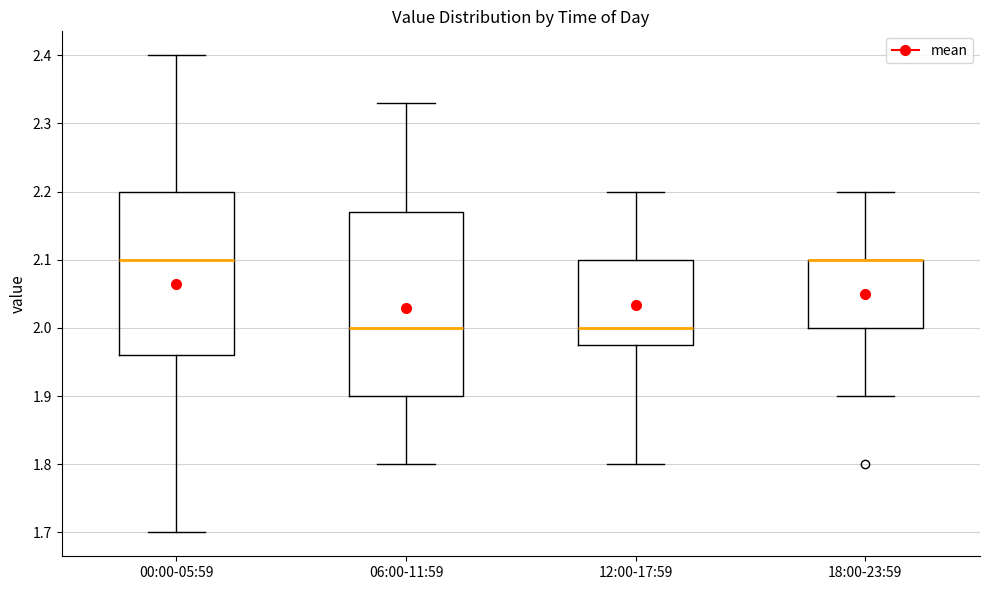

Reading left to right, transcribe this box plot: for each box, give where its median line is, the range the box spans, and where its two whiskers end, as read against the y-axis. The values are not printed on the chart, so give them approximately, as read against the axis.

00:00-05:59: median 2.10, box 1.96 to 2.20, whiskers 1.70 to 2.40
06:00-11:59: median 2.00, box 1.90 to 2.17, whiskers 1.80 to 2.33
12:00-17:59: median 2.00, box 1.98 to 2.10, whiskers 1.80 to 2.20
18:00-23:59: median 2.10 (drawn on the box's upper edge), box 2.00 to 2.10, whiskers 1.90 to 2.20